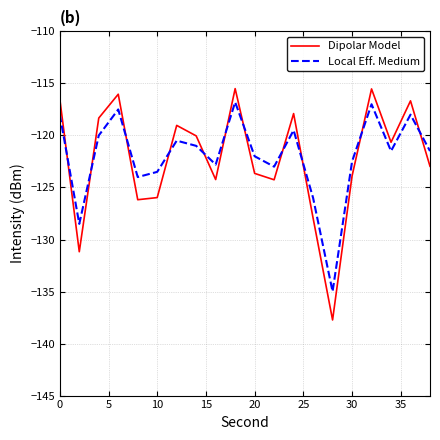

What is the maximum value shown in the chart?

-115.5